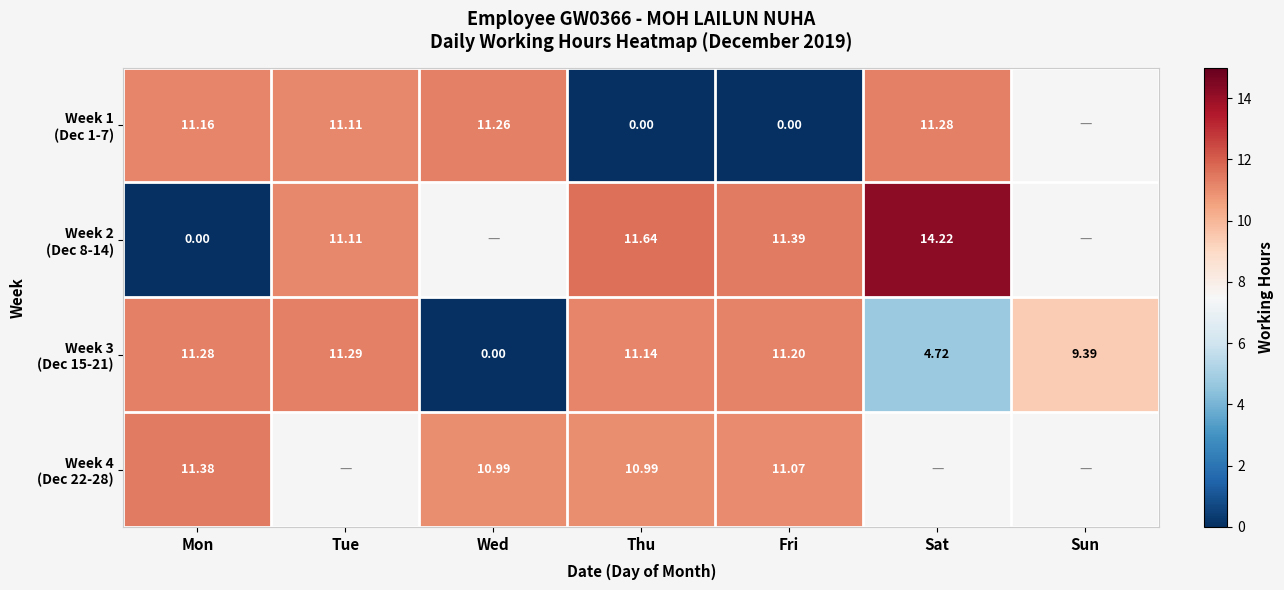

Rank the series by their maximum value, from lowest to highest.

Week 1 (Dec 1-7), Week 3 (Dec 15-21), Week 4 (Dec 22-28), Week 2 (Dec 8-14)